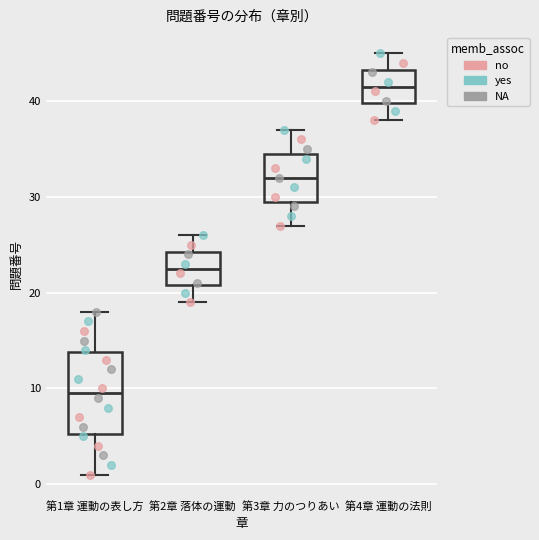

Reading left to right, read every box against the y-axis: the position of its median line, the range the box covers, and the ends of its whiskers. The values are not printed on the chart, so give them approximately, as read against the axis.

第1章 運動の表し方: median 10, box 5 to 14, whiskers 1 to 18
第2章 落体の運動: median 23, box 21 to 24, whiskers 19 to 26
第3章 力のつりあい: median 32, box 30 to 35, whiskers 27 to 37
第4章 運動の法則: median 42, box 40 to 43, whiskers 38 to 45